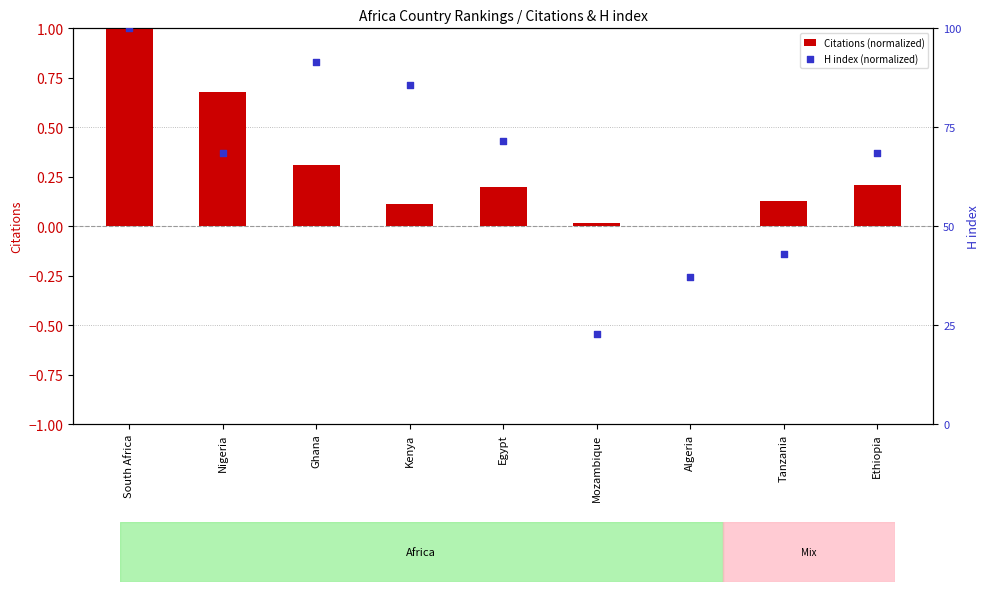

Which series has the largest Y range (max minus min)?

Citations (normalized)